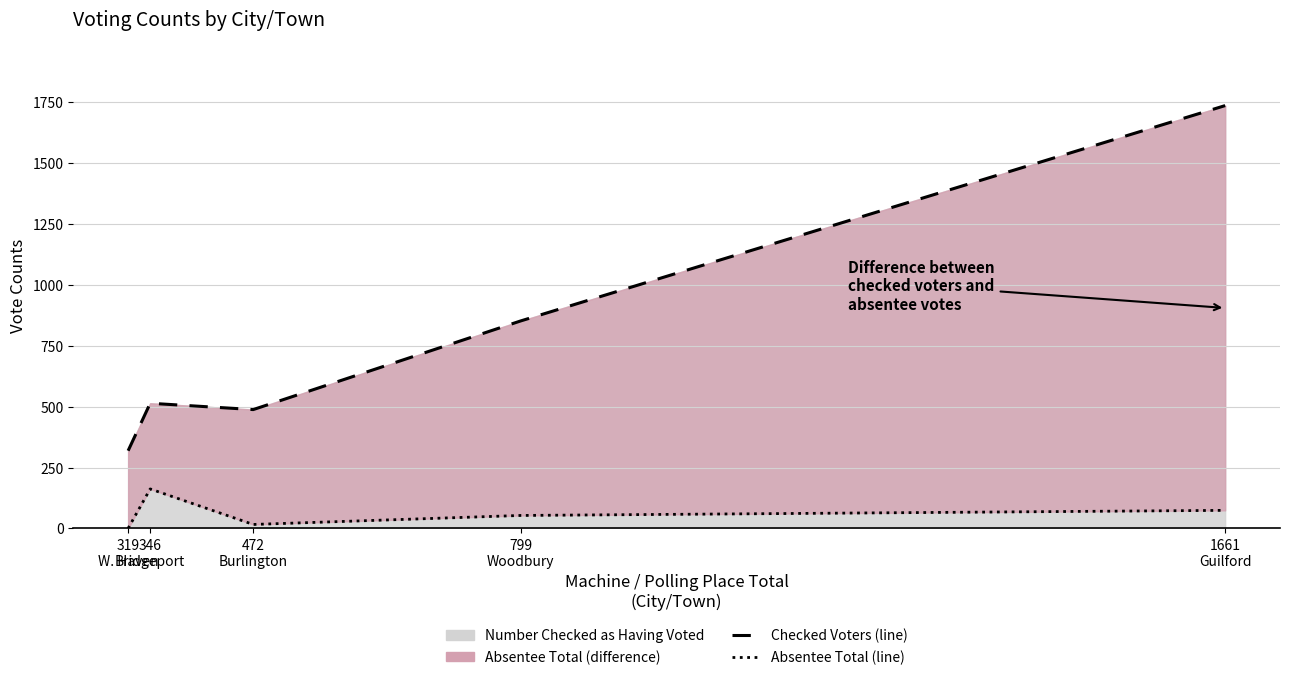

True or false: Number Checked as Having Voted (line) has more than 1 points higher than both neighbors.

False